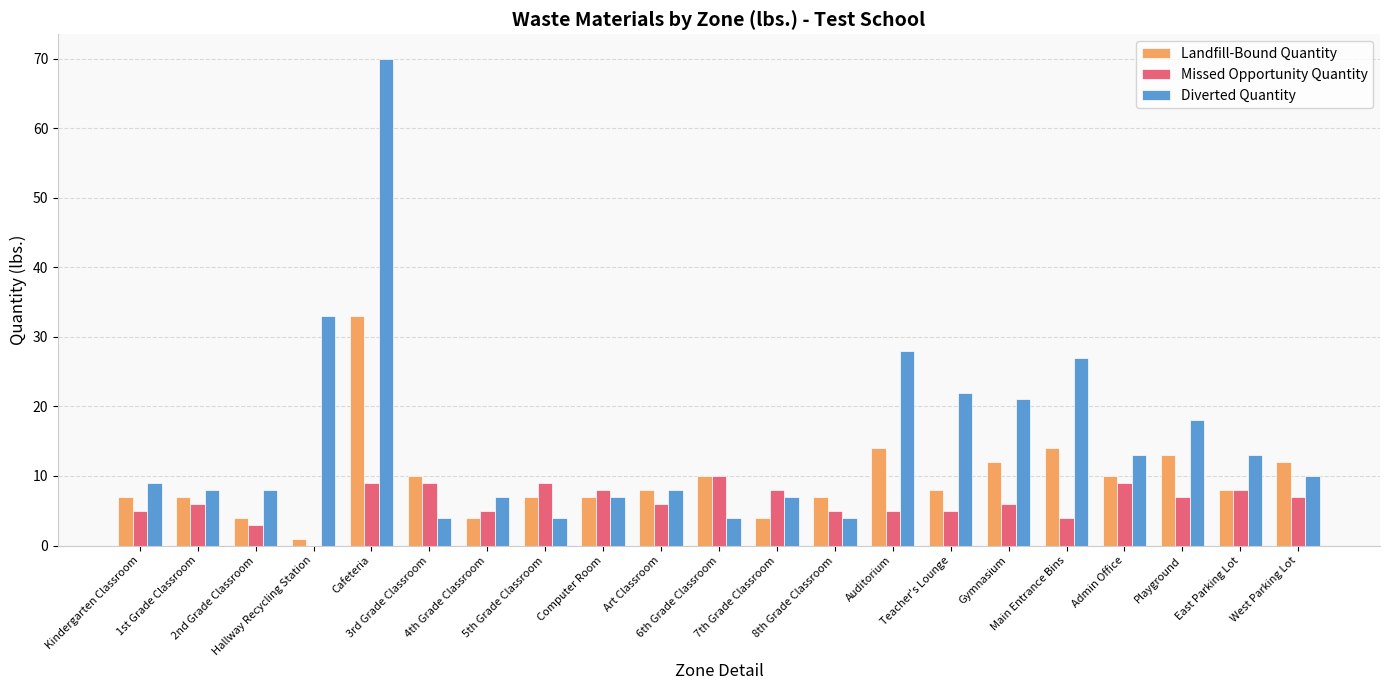

Reading left to right, transcribe all the data shown in this chart.

Landfill-Bound Quantity: 7	7	4	1	33	10	4	7	7	8	10	4	7	14	8	12	14	10	13	8	12
Missed Opportunity Quantity: 5	6	3	0	9	9	5	9	8	6	10	8	5	5	5	6	4	9	7	8	7
Diverted Quantity: 9	8	8	33	70	4	7	4	7	8	4	7	4	28	22	21	27	13	18	13	10